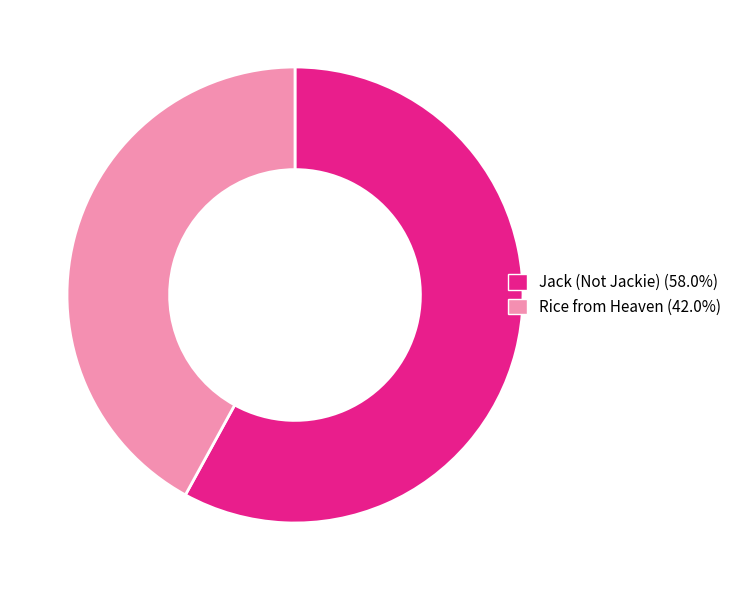

Is the sum of Rice from Heaven and Jack (Not Jackie) greater than half?

Yes